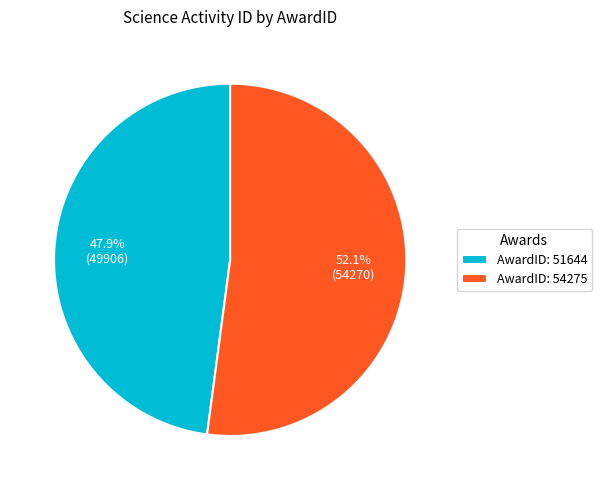

Is there any slice that represents more than half of the pie?

Yes